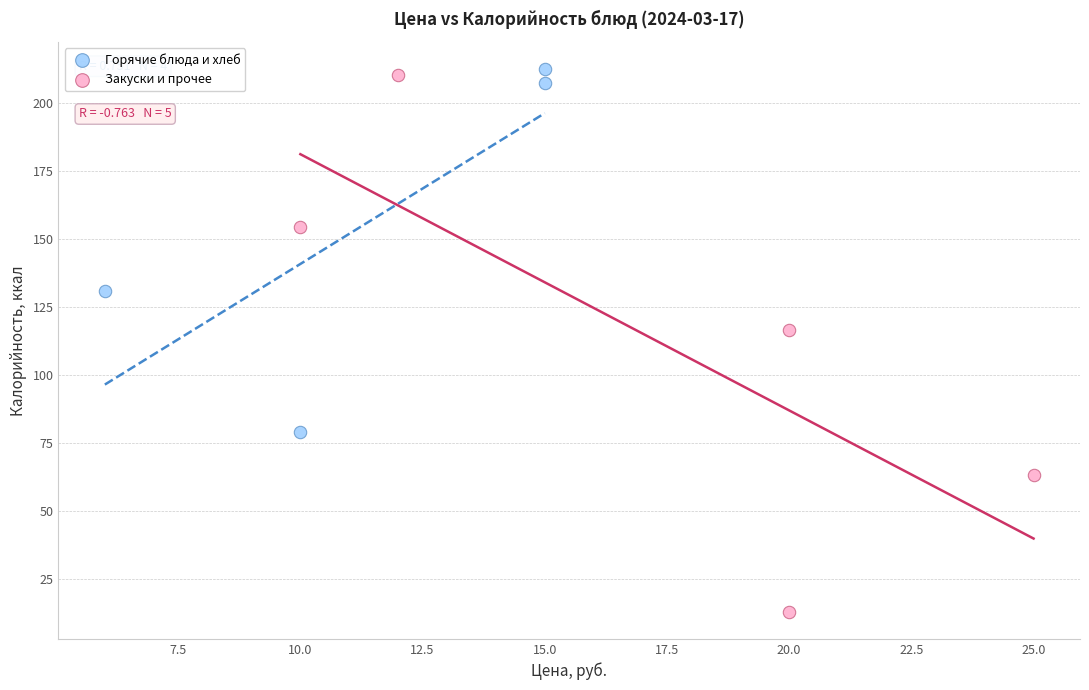

What are all the series names shown in the legend?

Горячие блюда и хлеб, Закуски и прочее